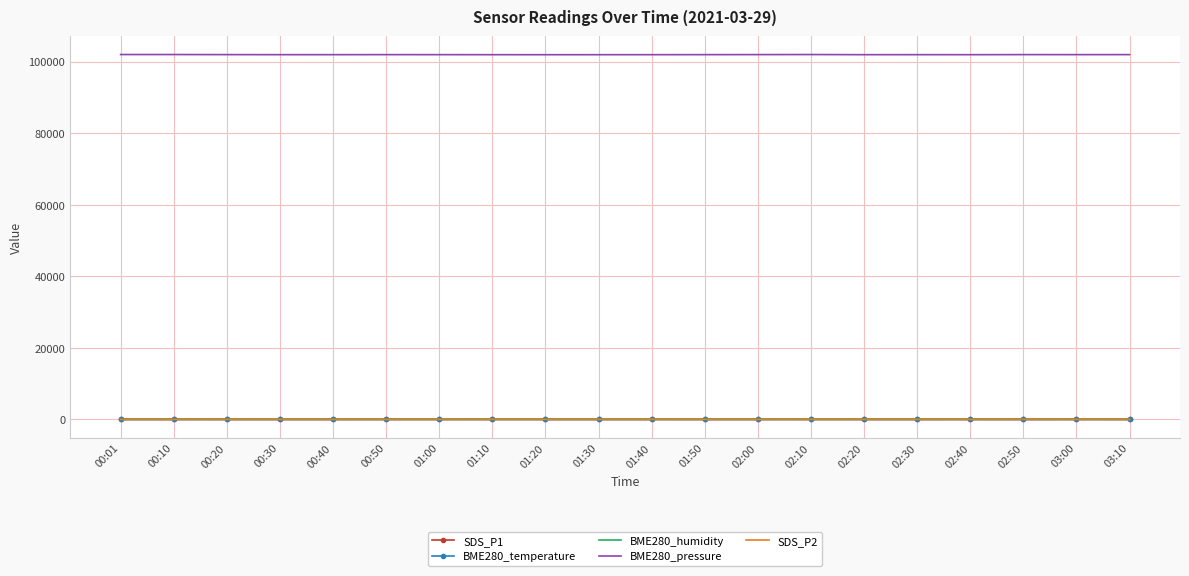

What is the sum of all BME280_pressure values?

2039773.6